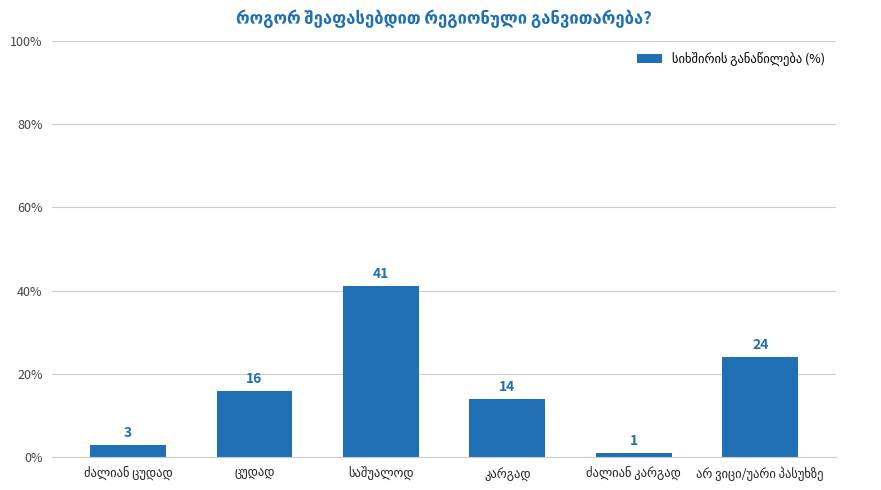

What is the sum of all values?

99